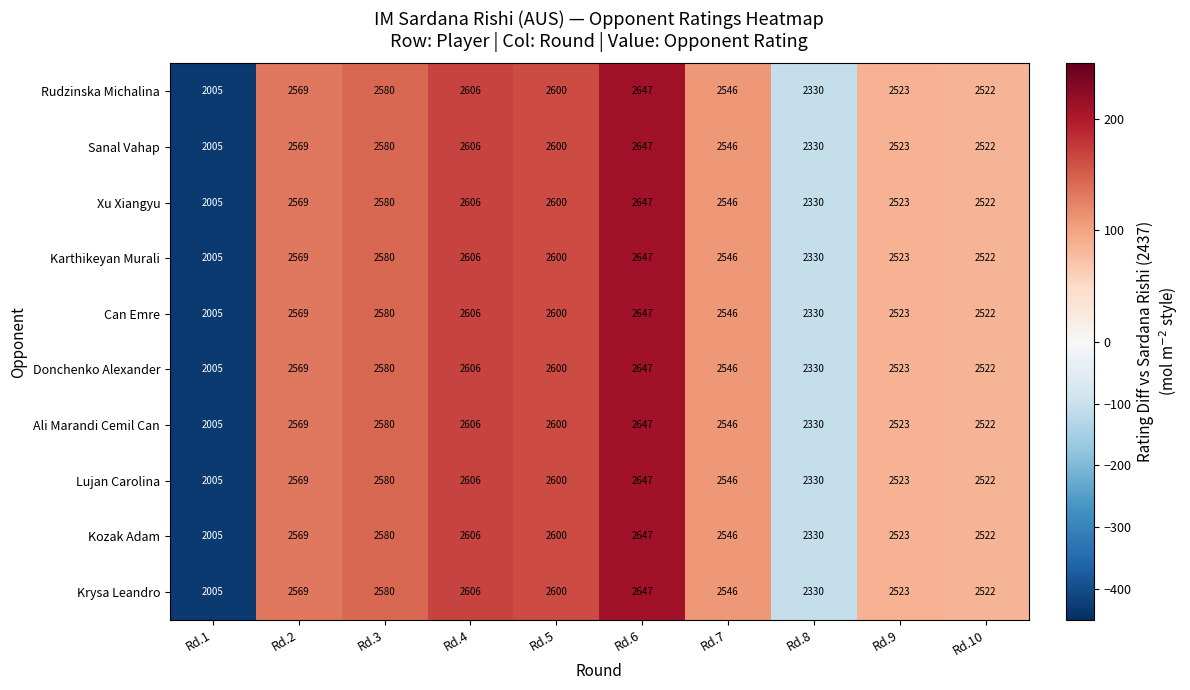

What is the sum of all Xu Xiangyu values?

24928